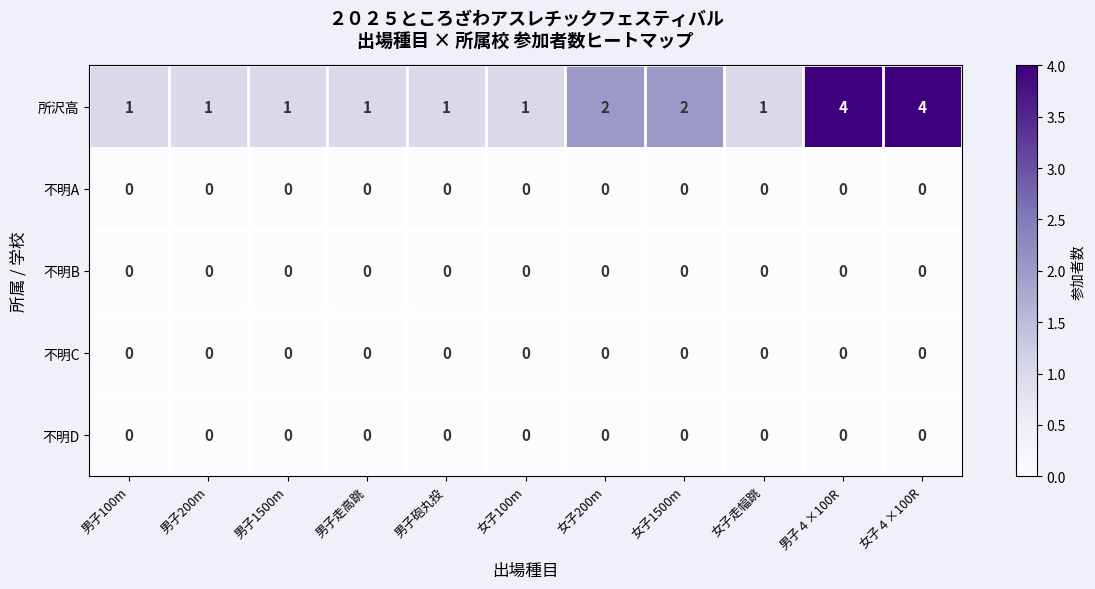

How many 所沢高 values are between 1 and 2?

9